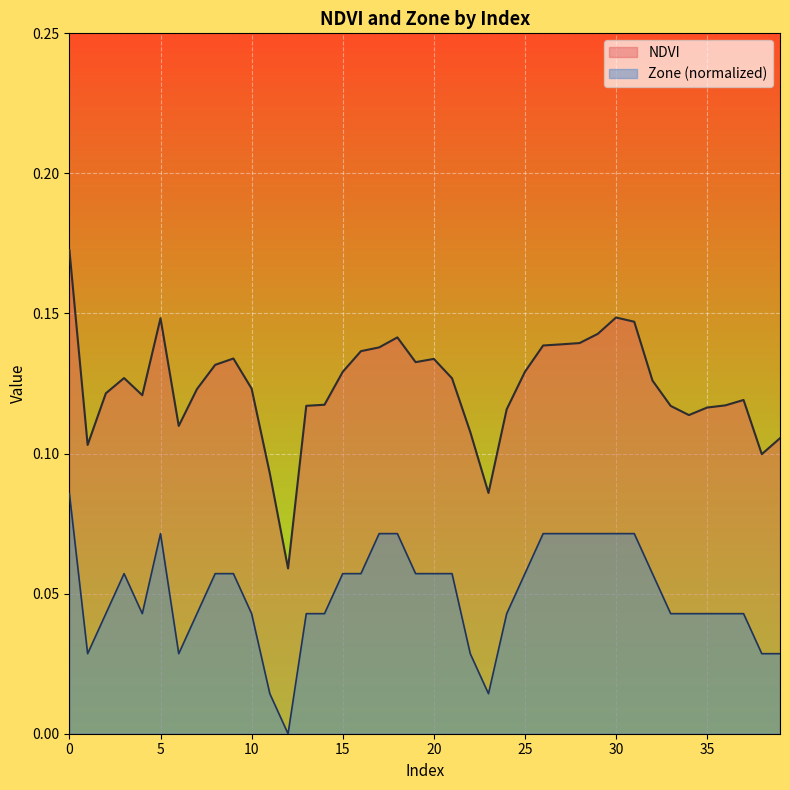

The NDVI series shows 0.1 at 8. True or false?

True